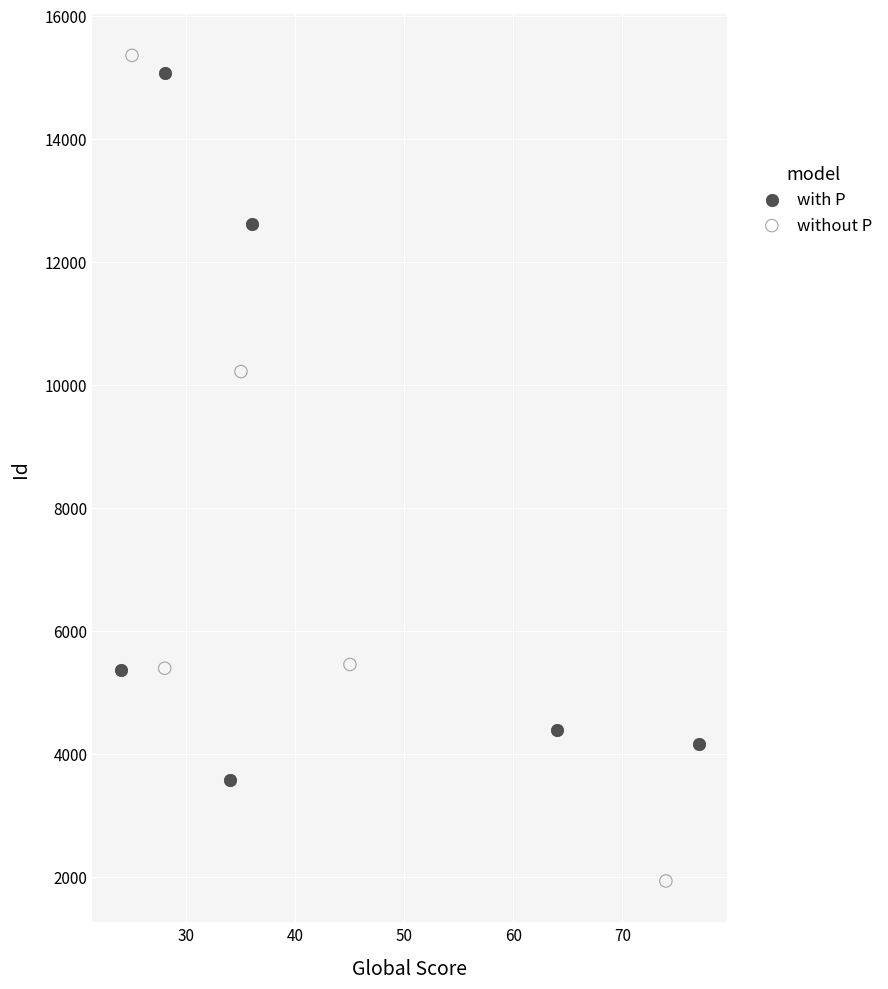

Which series contains the highest Y value?

without P